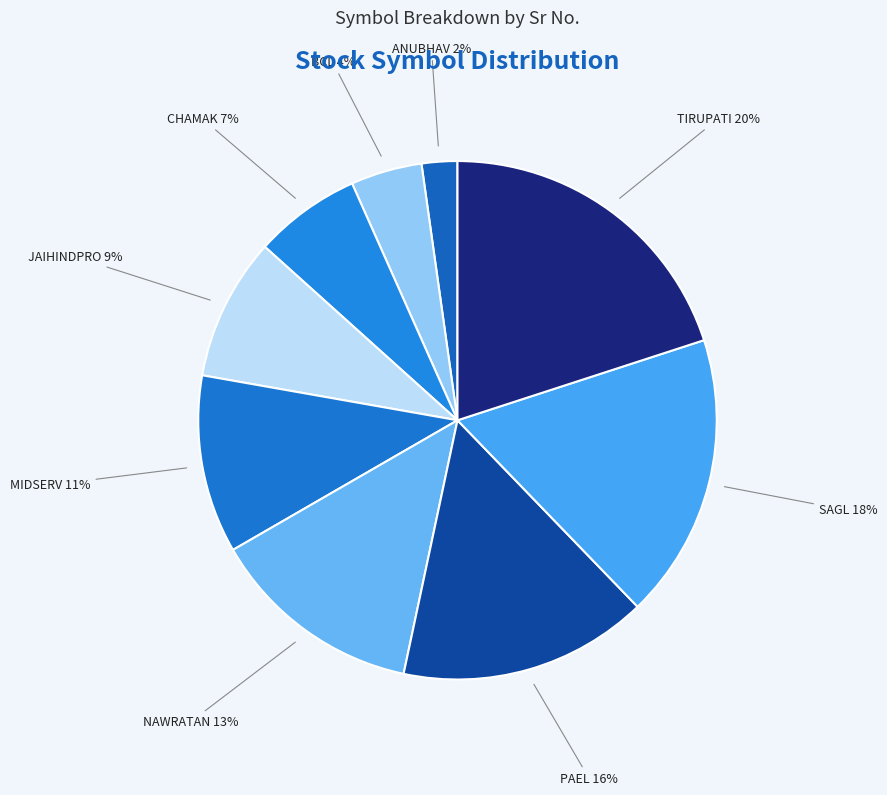

Approximately how many times larger is the value at ANUBHAV compared to MIDSERV?

0.2